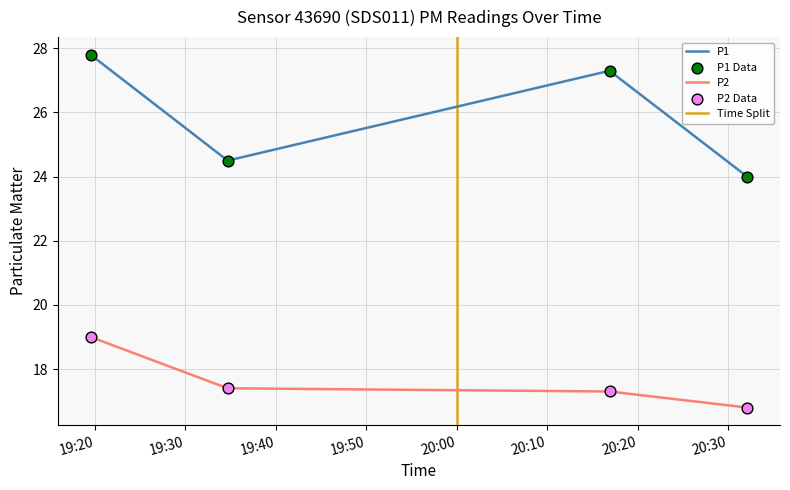

Which series contains the lowest Y value?

P2